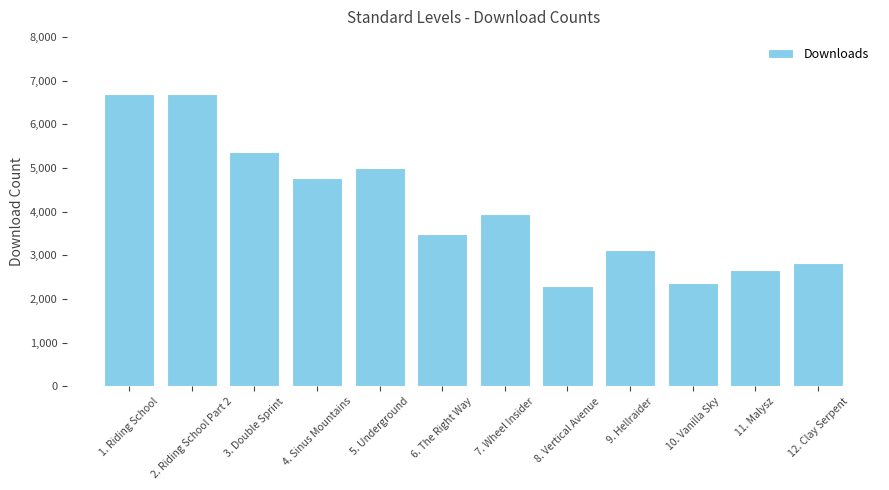

Is it true that the value at 3. Double Sprint is 8901?

False